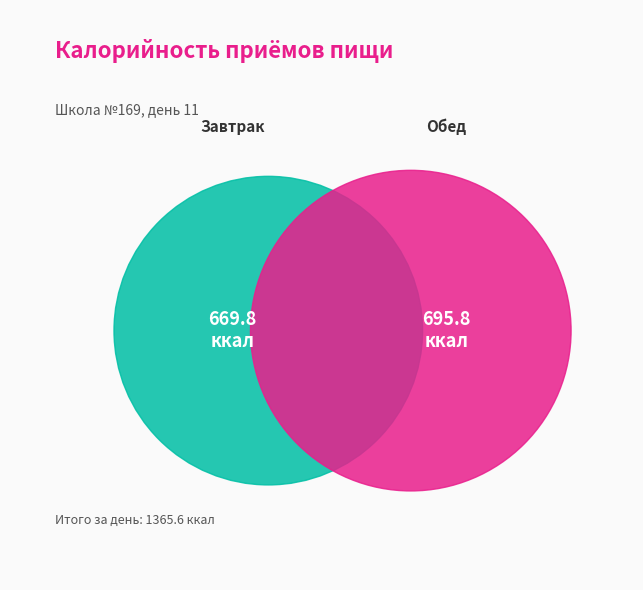

Which category has the biggest portion of the pie?

Обед